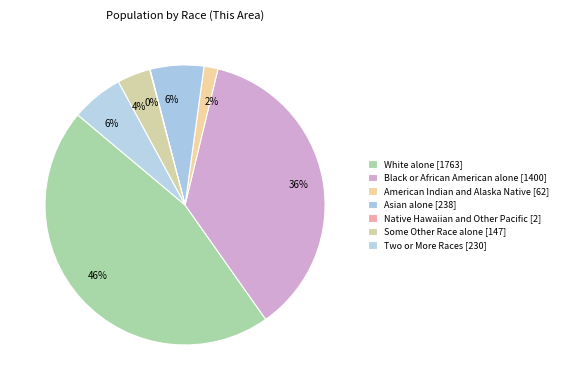

To the nearest percent, what is the average slice percentage?

14%